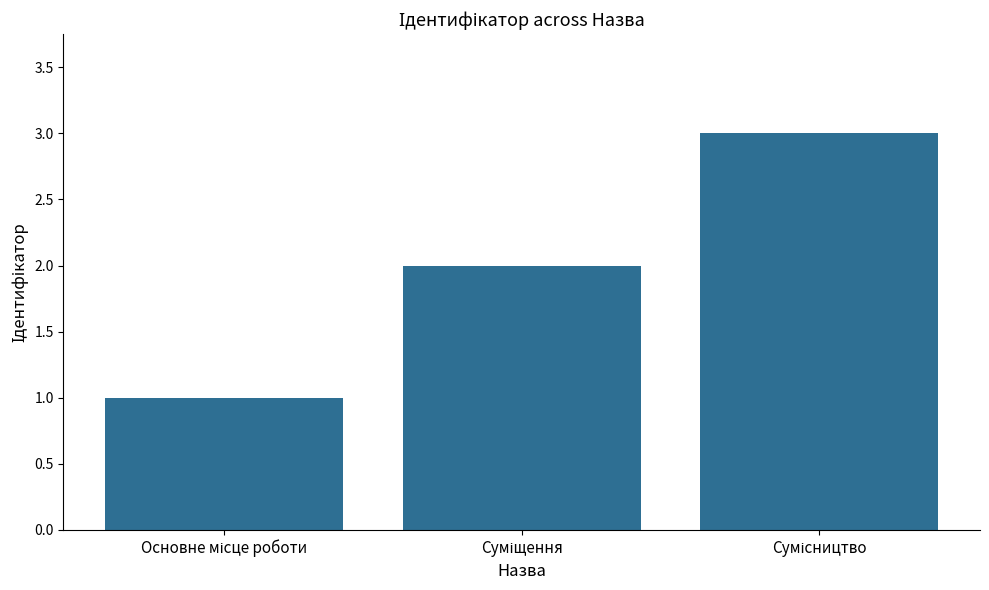

What is the difference between the maximum and second lowest values?

1